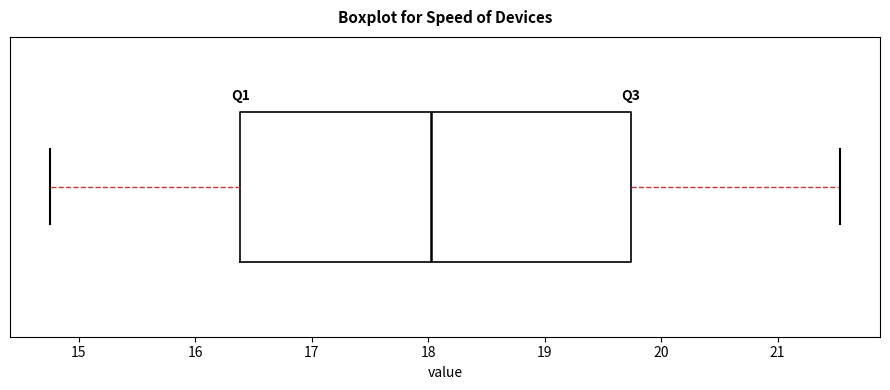

Where is the right edge of the box on the x-axis? The values are not printed on the chart, so give them approximately, as read against the axis.

19.7